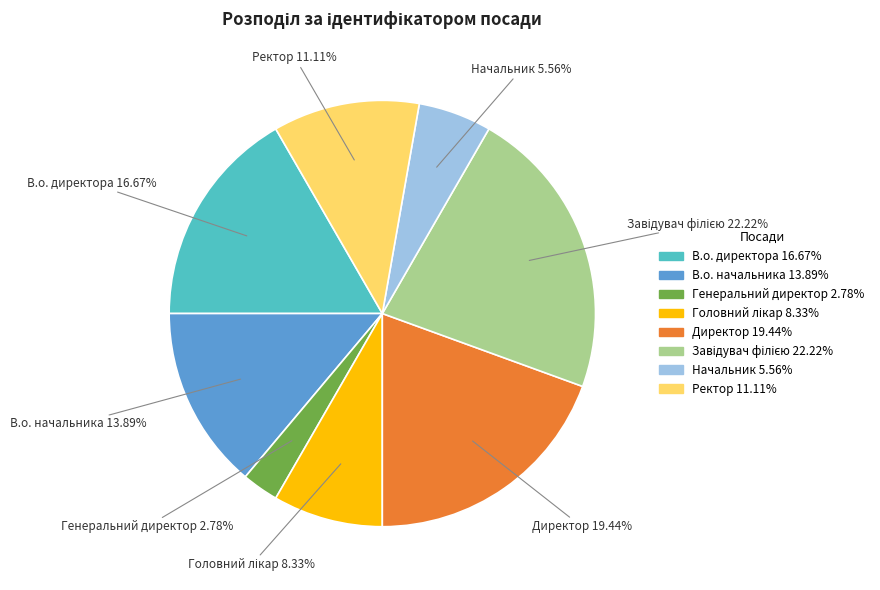

Count the number of slices in the pie.

8